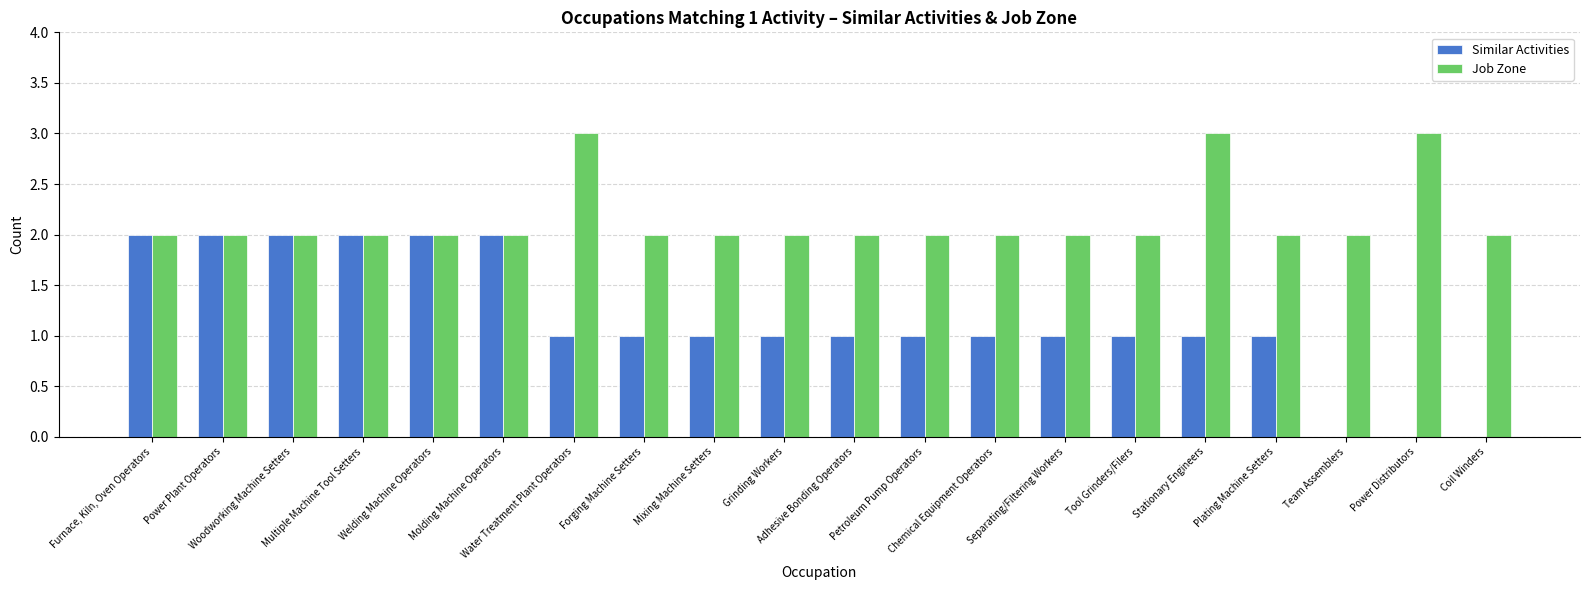

How many data points does each series have?

20